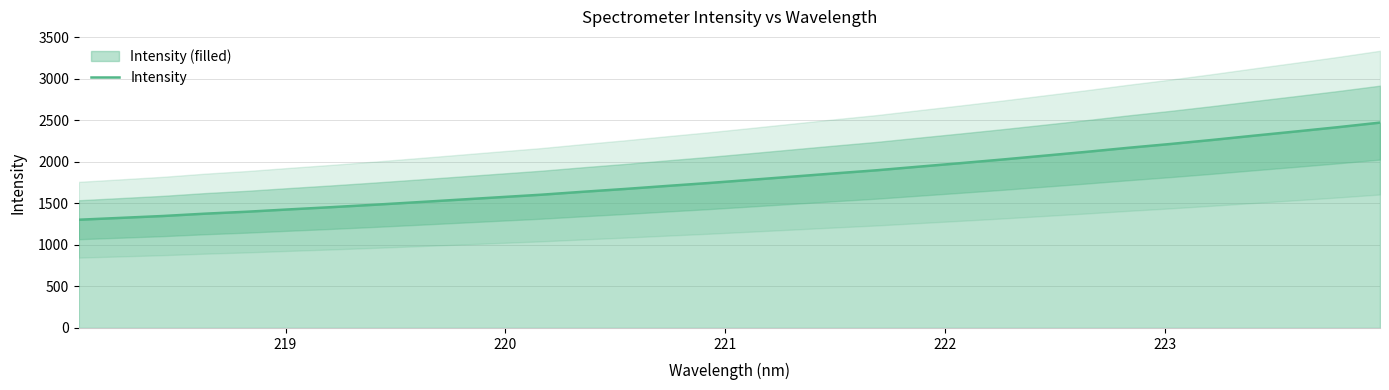

What is the greatest value displayed?

2472.2